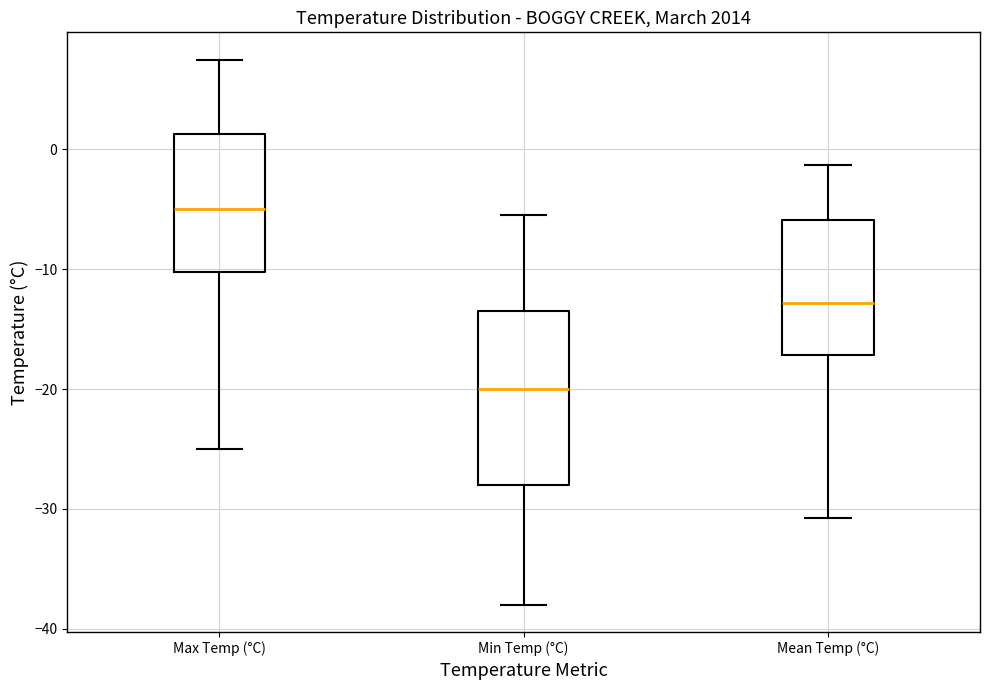

Which box has the highest median line?

Max Temp (°C)